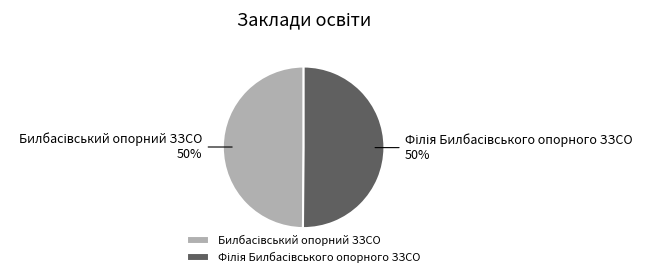

To the nearest percent, what is the average slice percentage?

50%